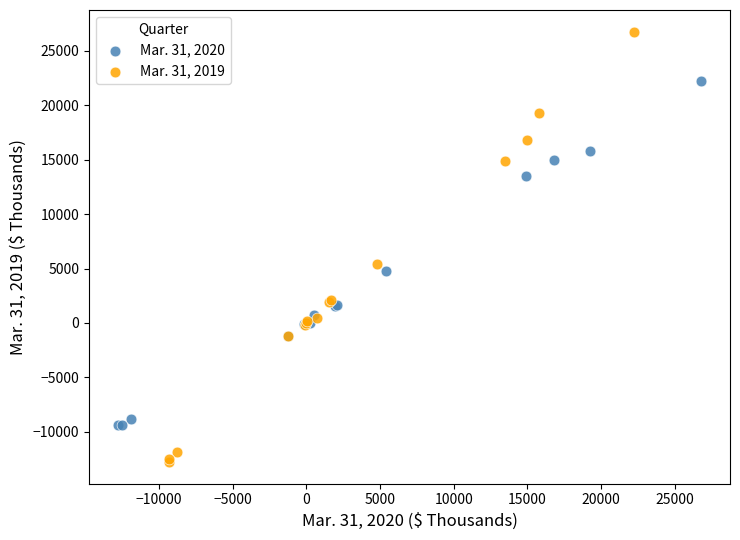

Which series contains the highest Y value?

Mar. 31, 2019